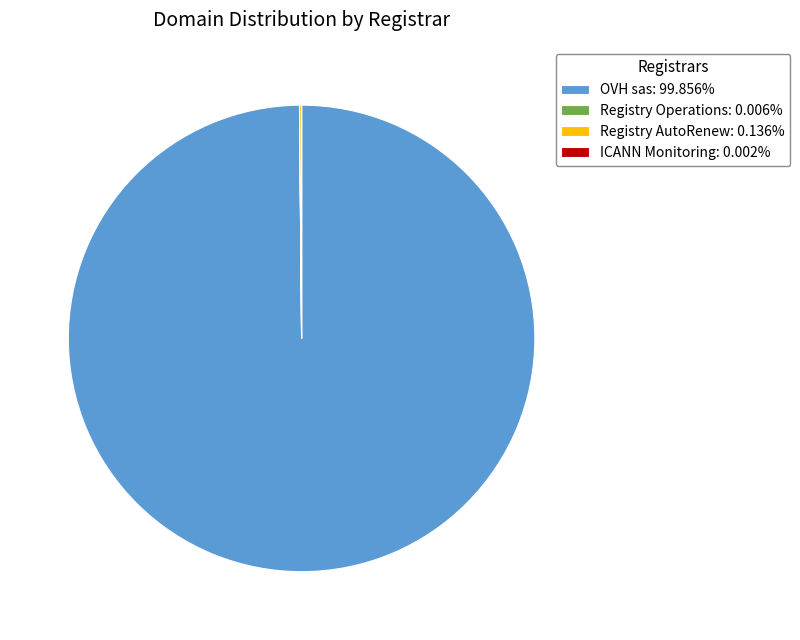

Is OVH sas: 99.856% the majority of the pie?

Yes